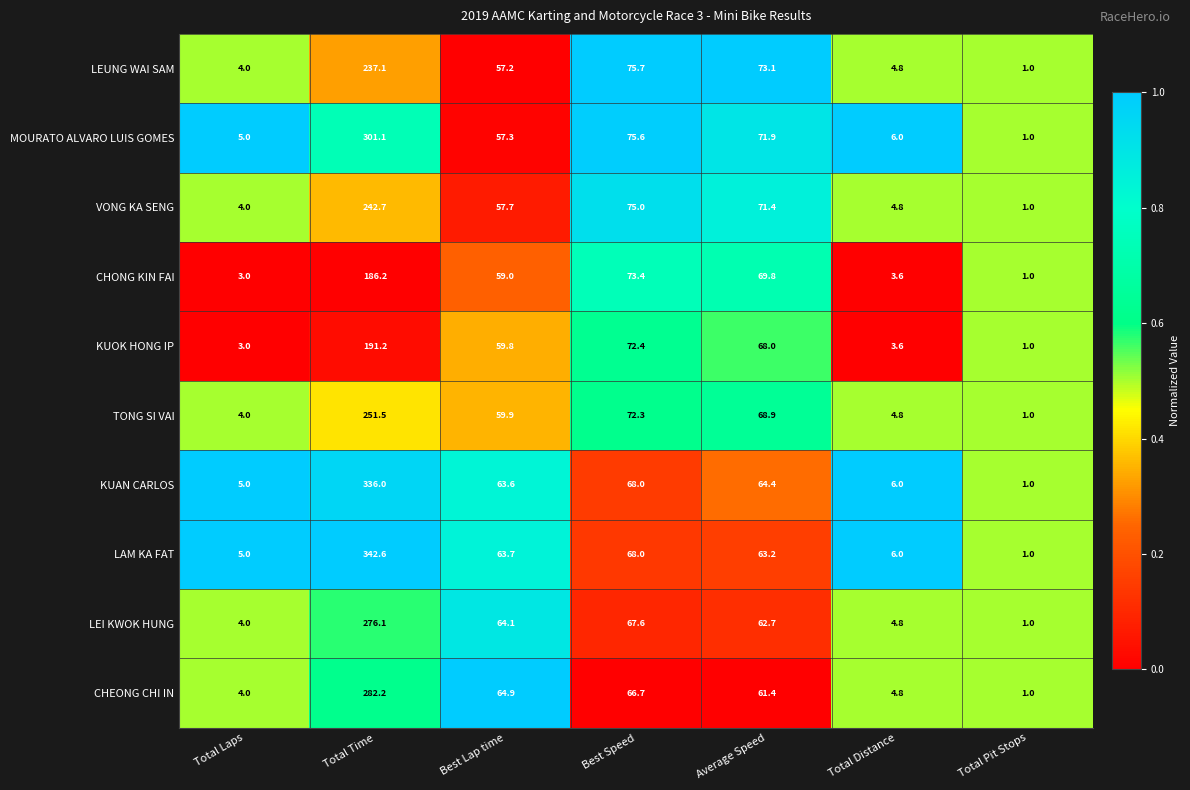

True or false: MOURATO ALVARO LUIS GOMES has a value of 5.0 at Total Laps.

True